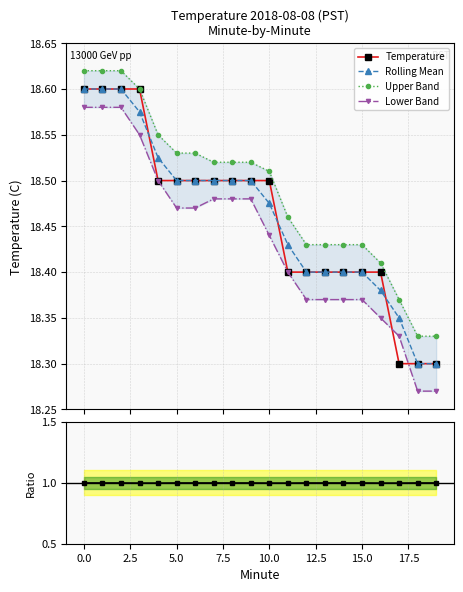

Which series changed the most between 10.0 and 14?

Temperature